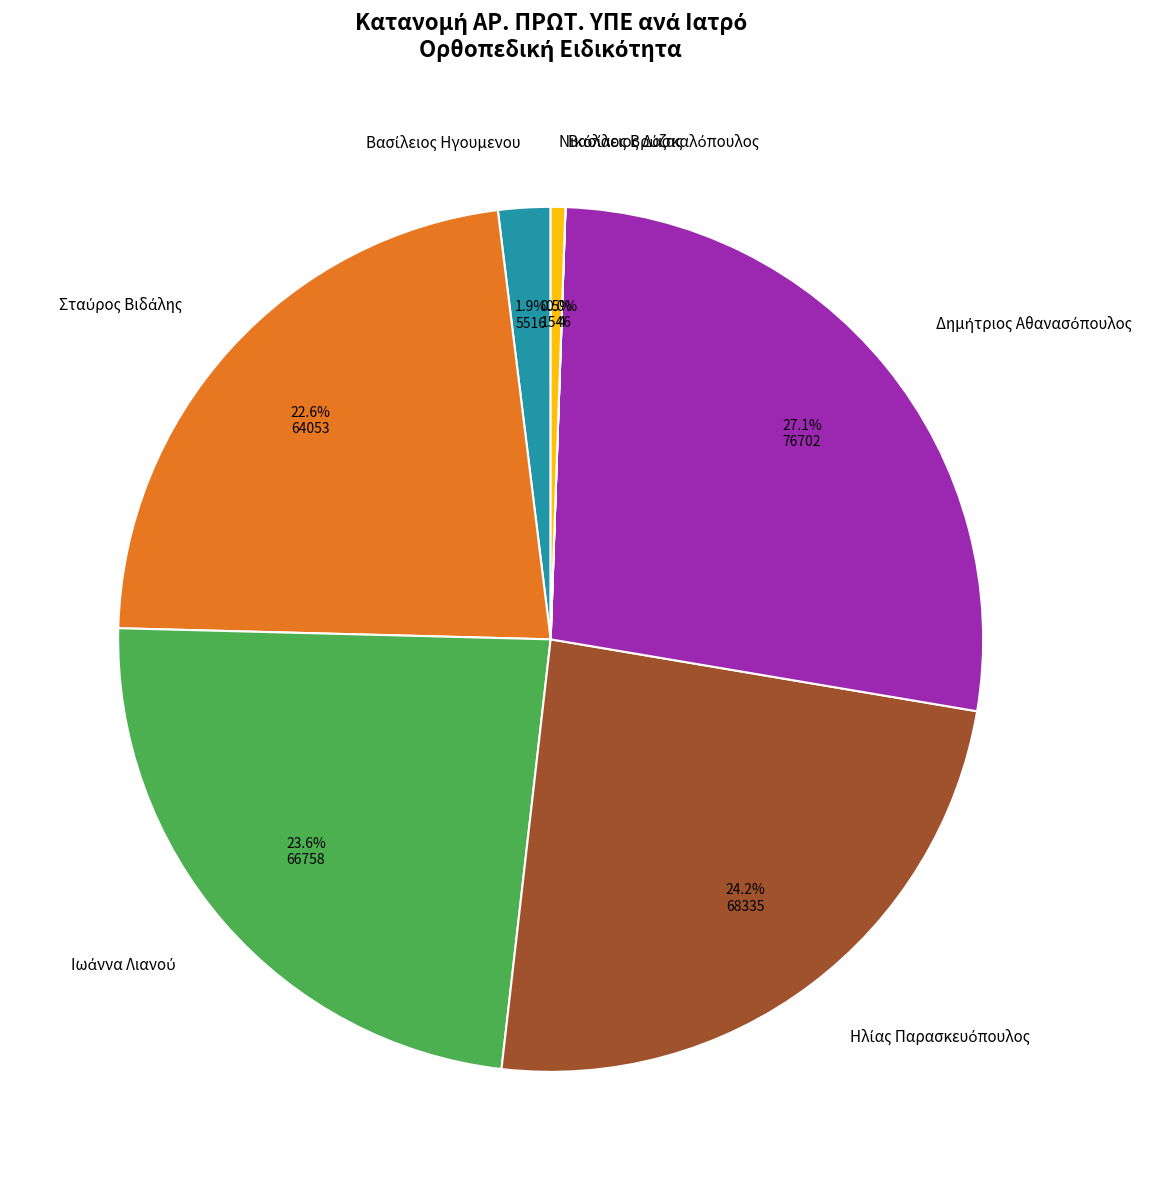

Is there any slice that represents more than half of the pie?

No